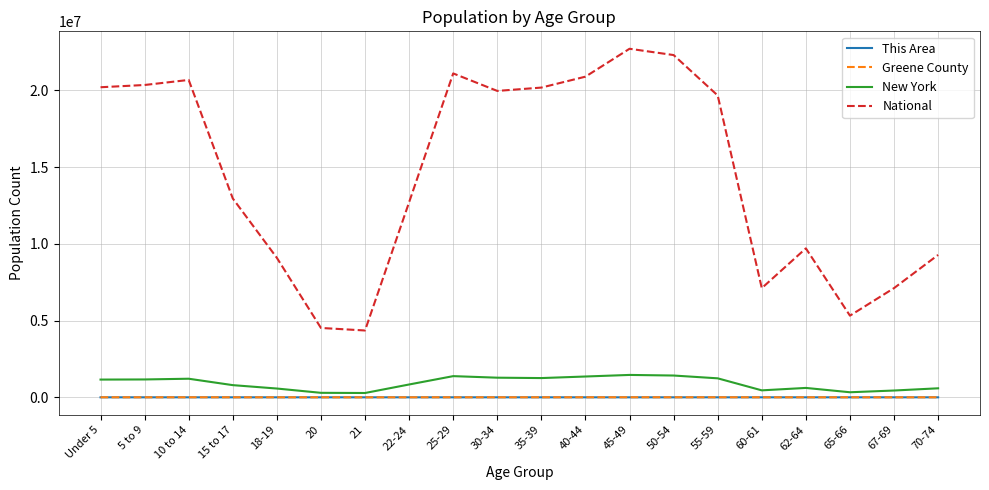

What is the minimum value shown in the chart?

25